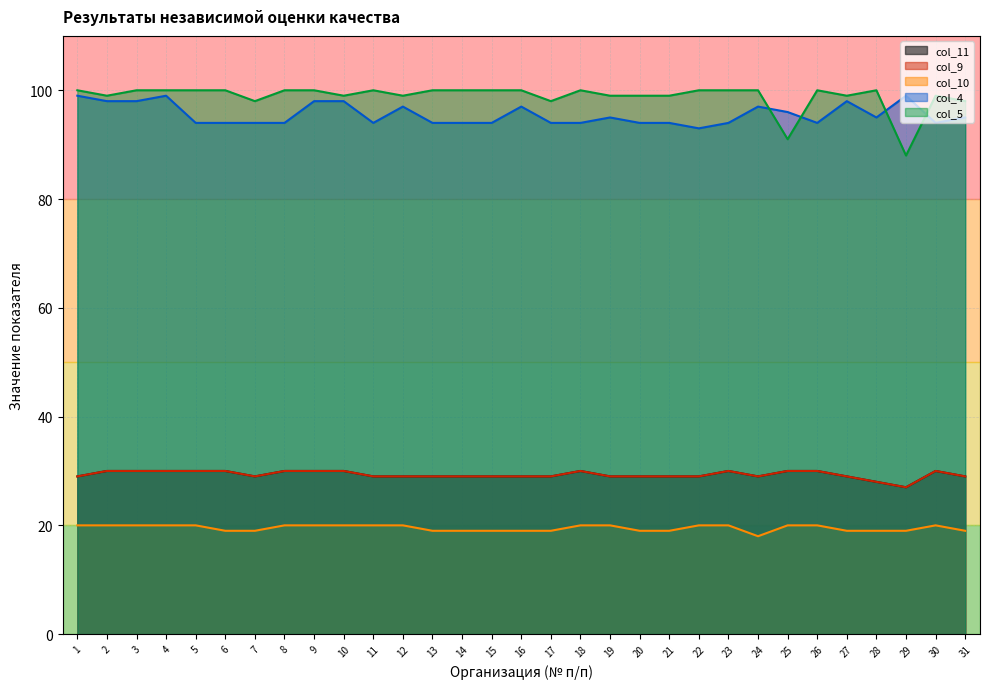

Which series has the largest range (max minus min)?

col_5